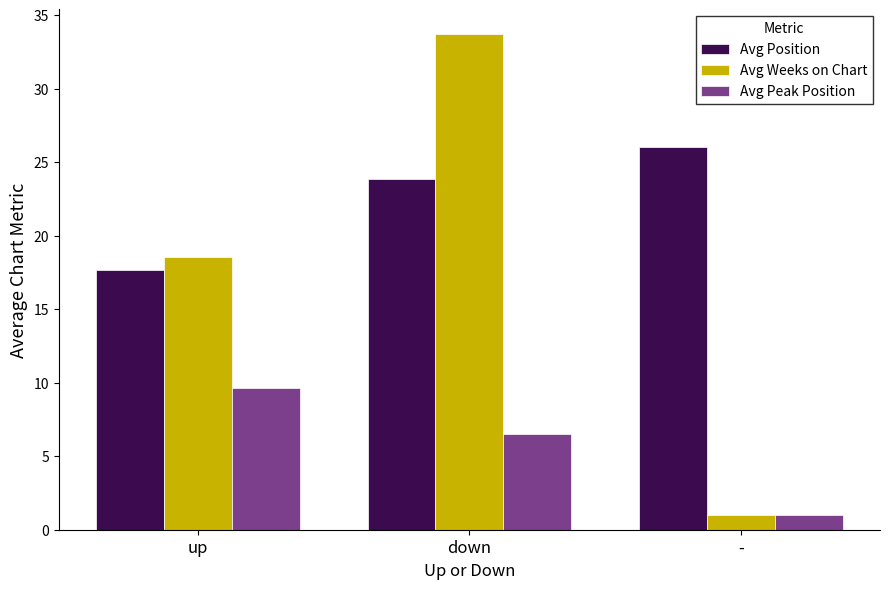

True or false: Avg Weeks on Chart has a value of 57.5 at down.

False